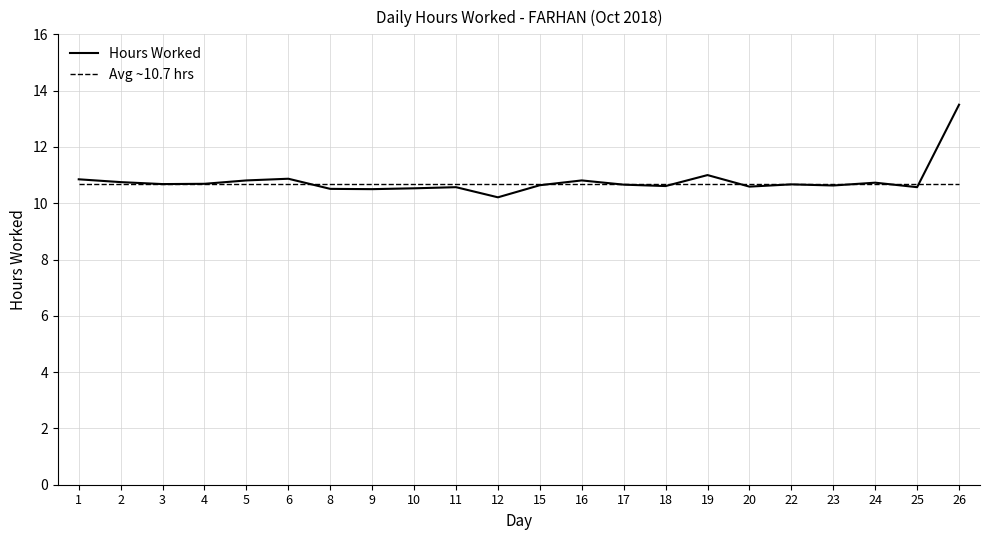

Where is Hours Worked nearest to the value 11?

19